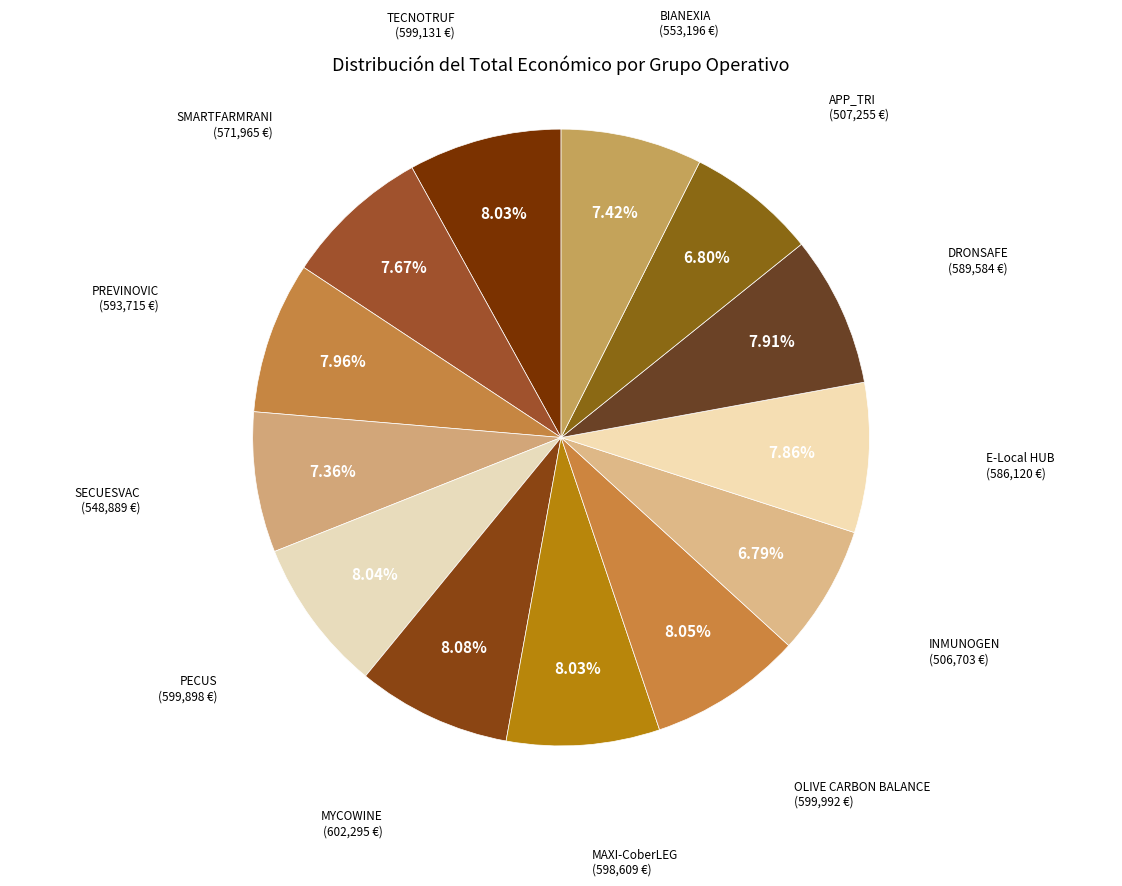

How many segments does this pie chart have?

13